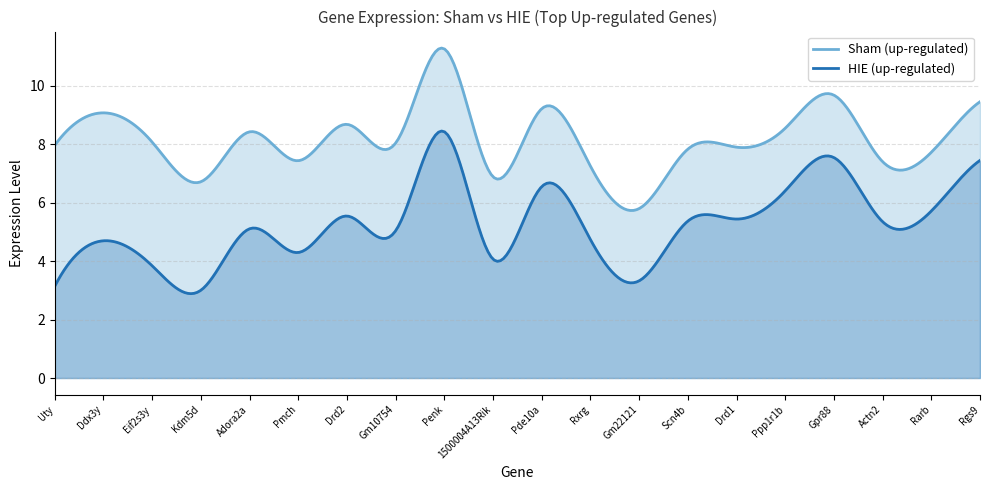

Rank the categories by Sham (up-regulated) value from highest to lowest.

Penk, Gpr88, Rgs9, Pde10a, Ddx3y, Drd2, Ppp1r1b, Adora2a, Eif2s3y, Gm10754, Uty, Drd1, Scn4b, Rarb, Pmch, Actn2, Rxrg, 1500004A13Rik, Kdm5d, Gm22121